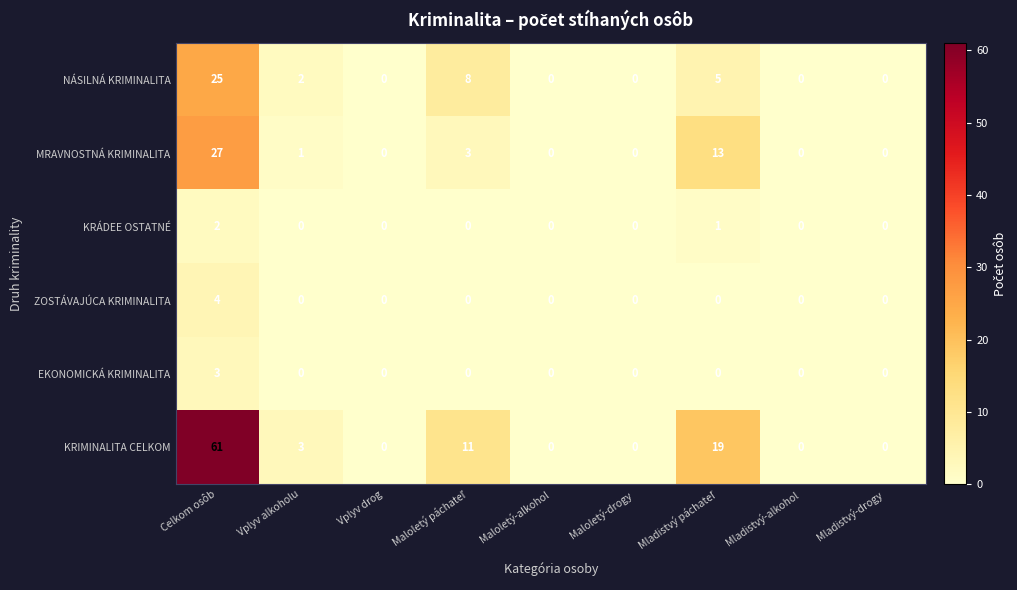

Rank the series at Celkom osôb from lowest to highest value.

KRÁDEE OSTATNÉ, EKONOMICKÁ KRIMINALITA, ZOSTÁVAJÚCA KRIMINALITA, NÁSILNÁ KRIMINALITA, MRAVNOSTNÁ KRIMINALITA, KRIMINALITA CELKOM